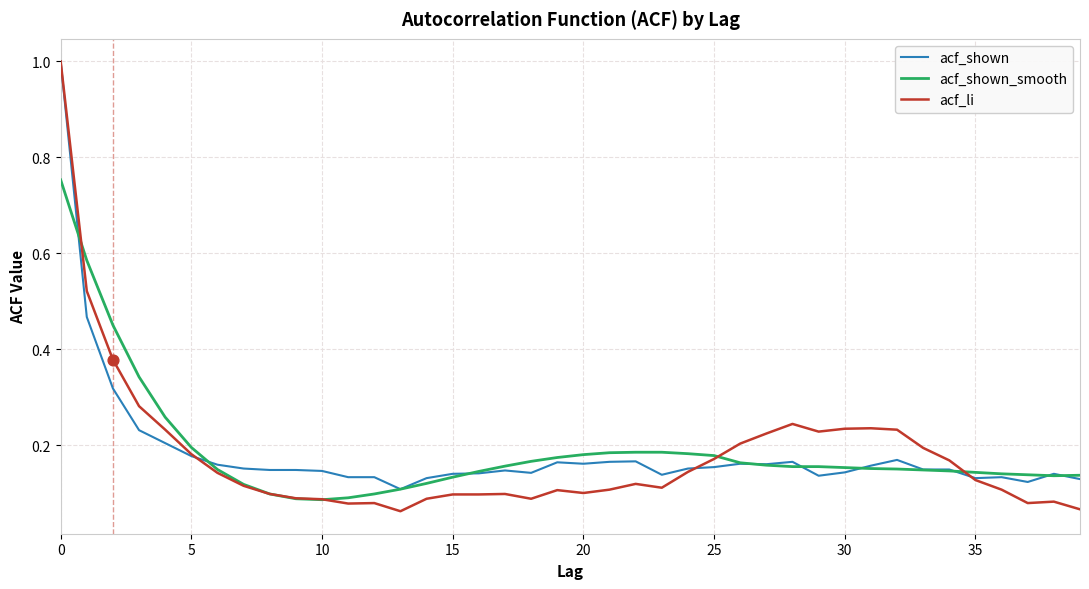

Which series has the largest range (max minus min)?

acf_li